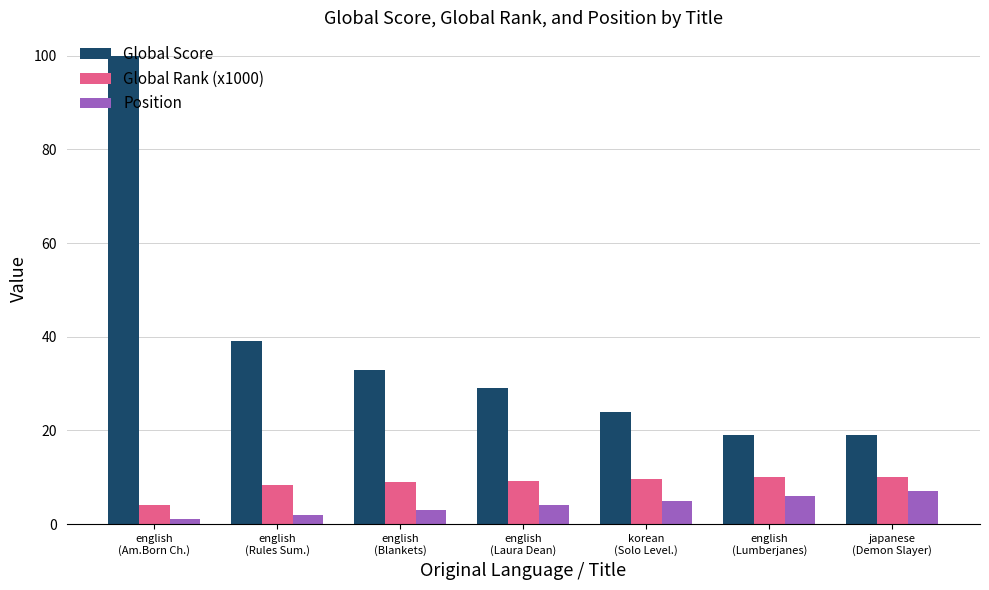

How many distinct data groups are displayed?

3